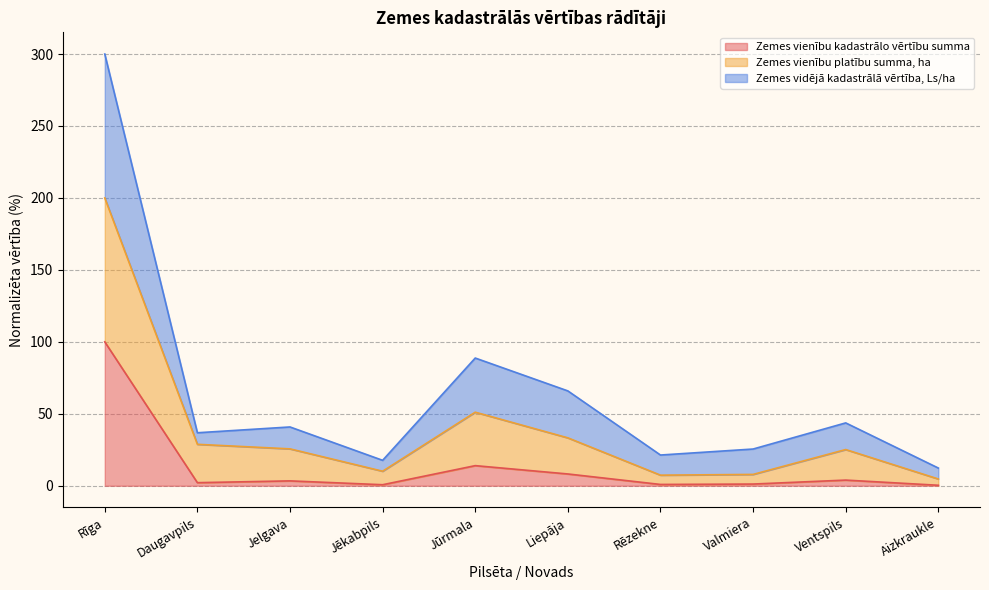

At which category is the sum across all series the highest?

Rīga